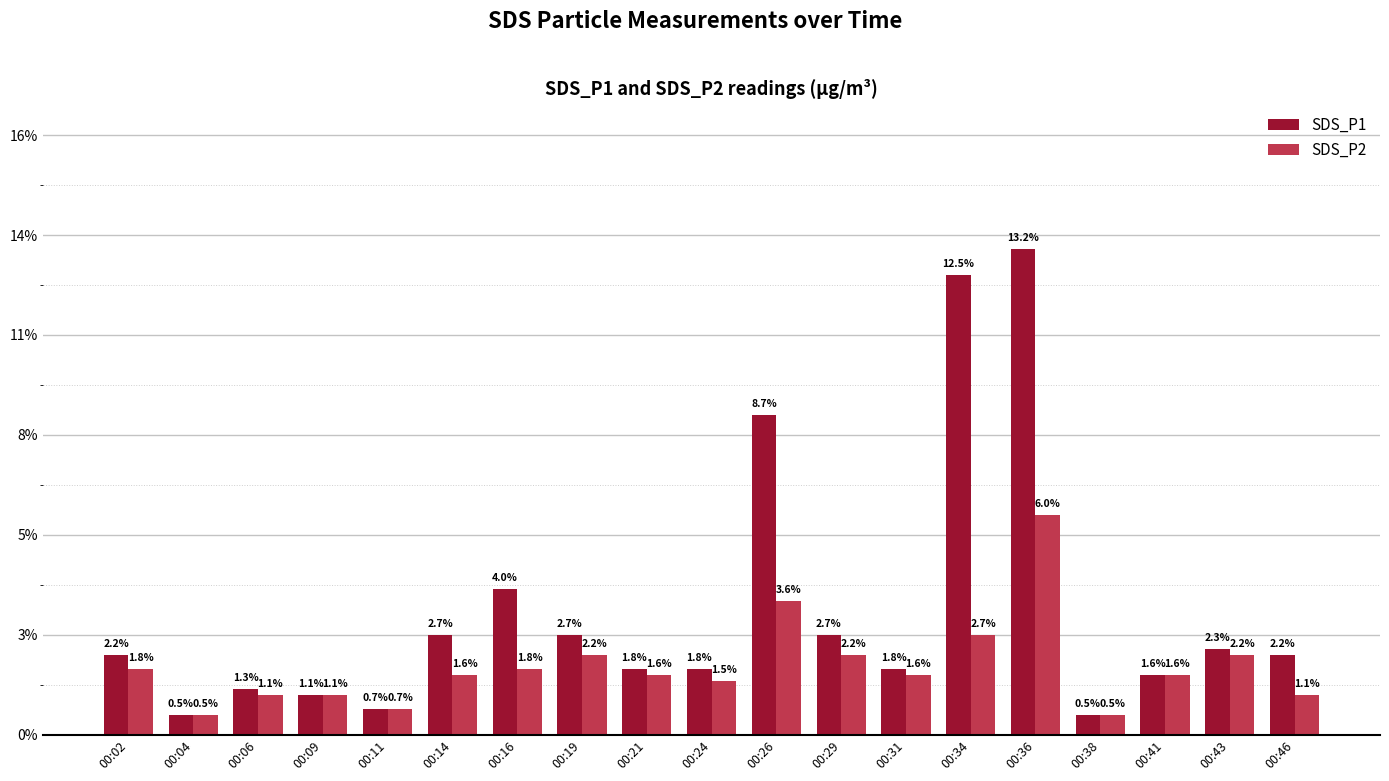

At which label is SDS_P1 closest to 1?

00:16